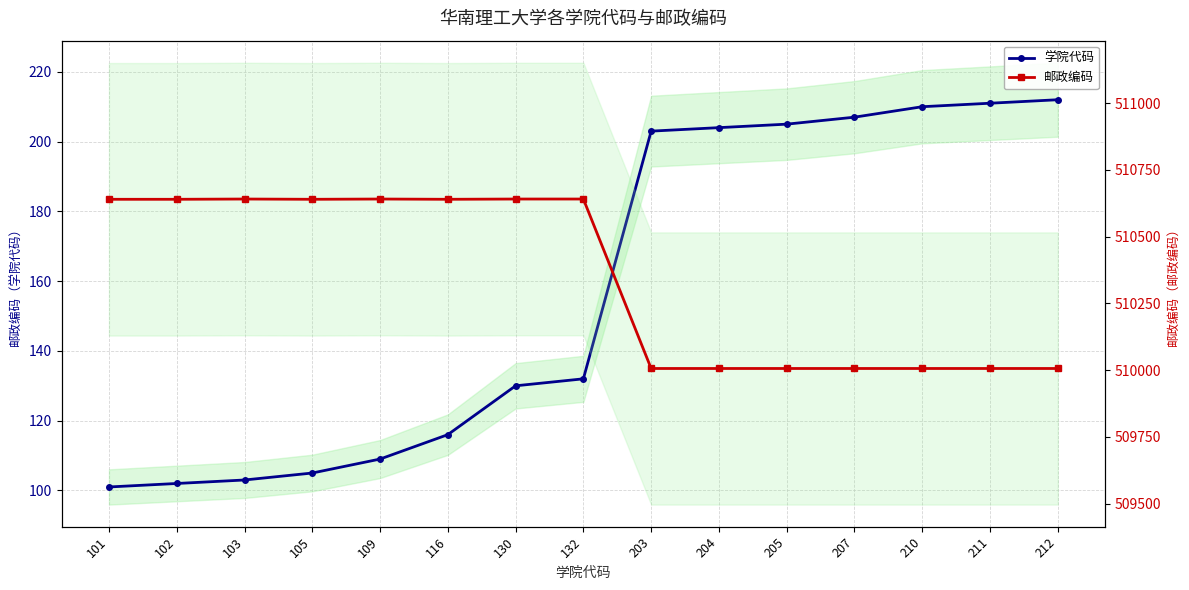

Which series has the largest total across all categories?

邮政编码